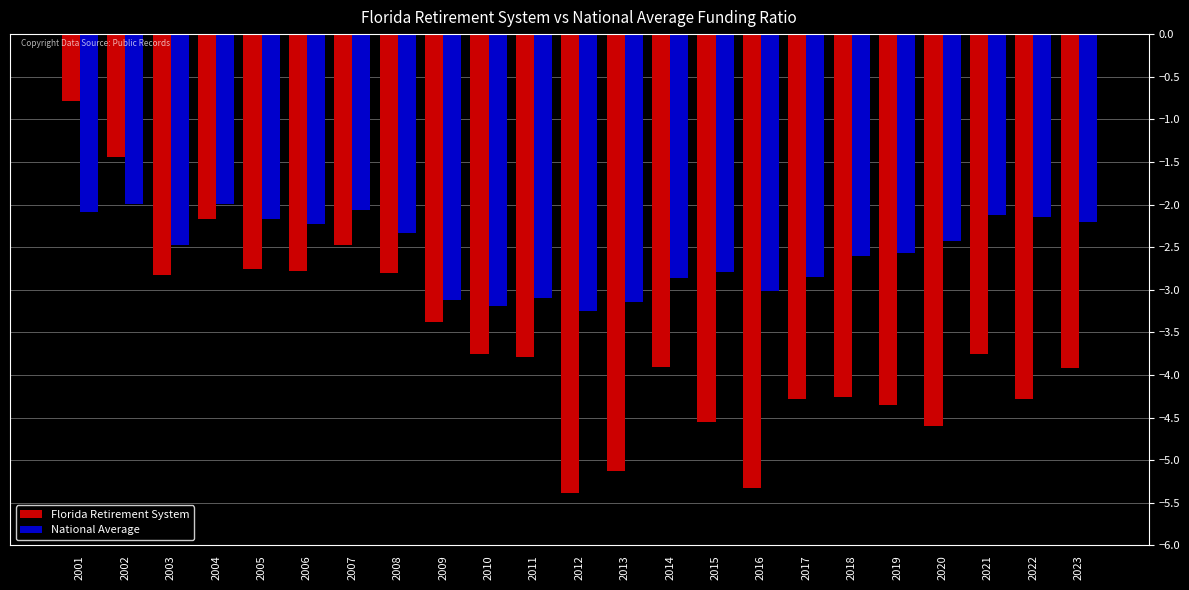

What is the total value across all series at 2006?

-5.0